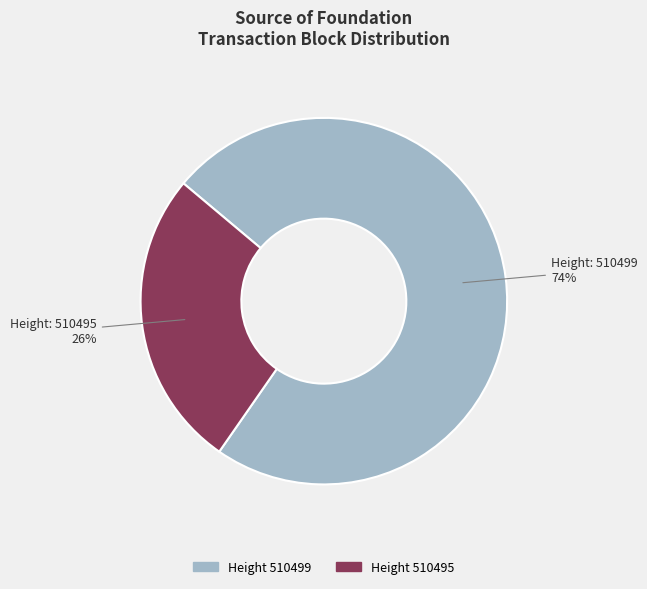

Does any single category account for the majority?

Yes